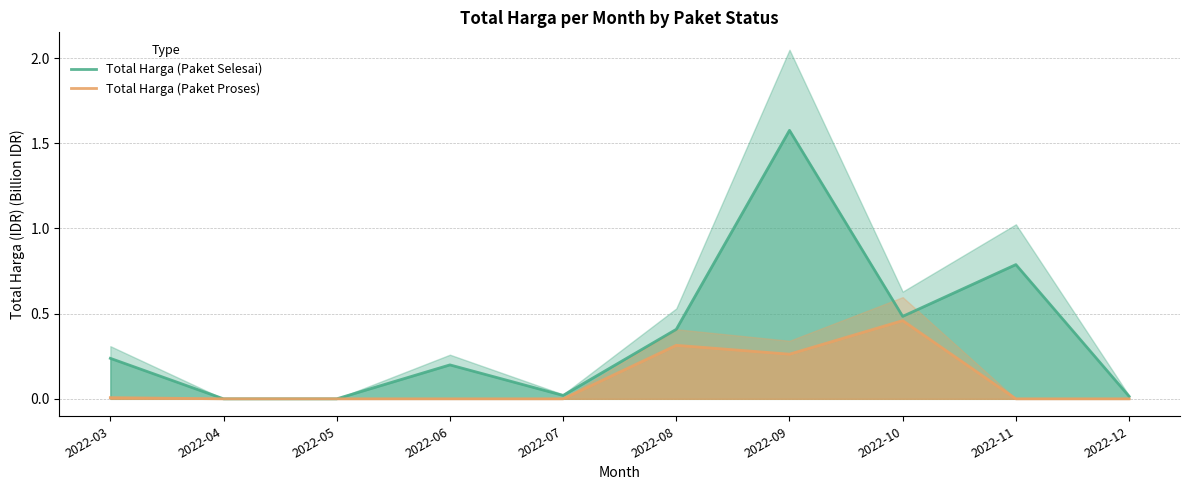

The value of Total Harga (Paket Proses) at 2022-05 is 0.0. True or false?

True